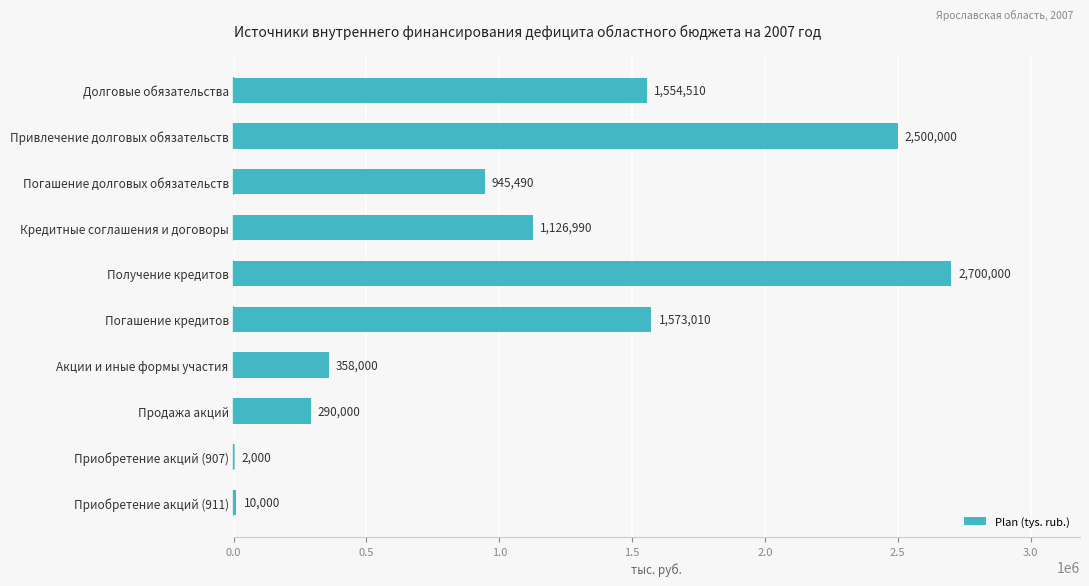

What is the greatest value displayed?

2700000